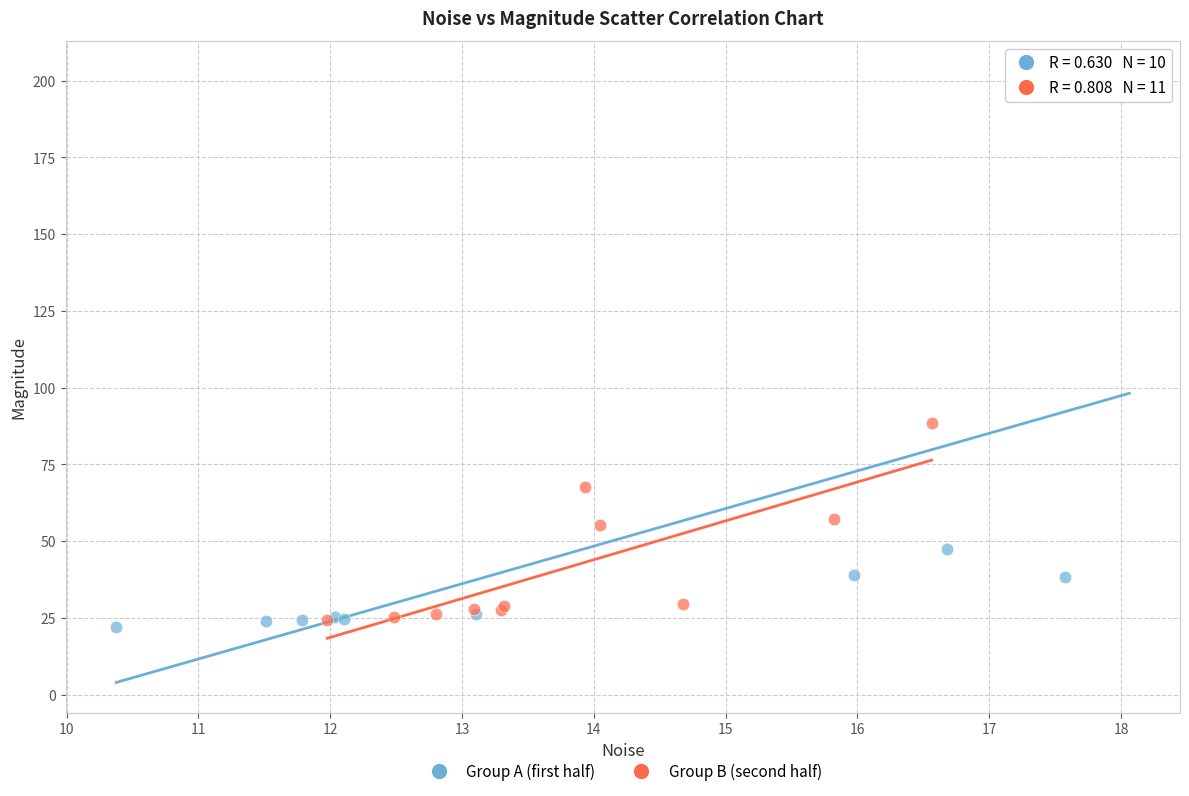

Which series has the widest spread of Y values?

Group A (first half)